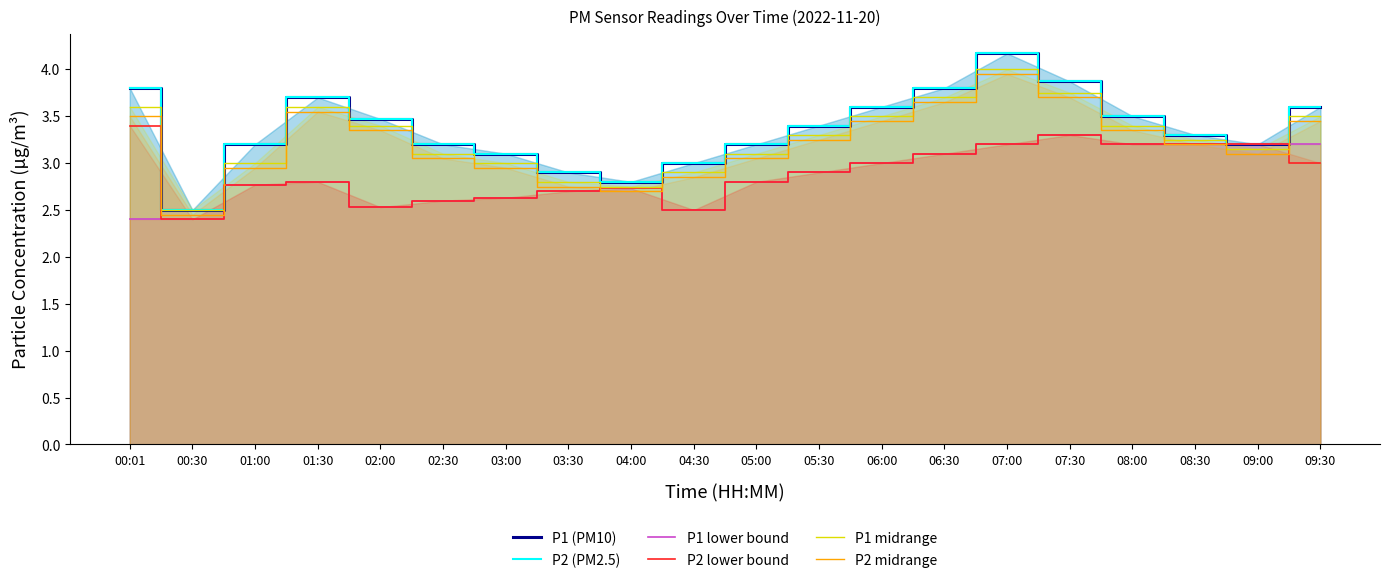

How many intersections are there between P2 lower bound and P1 midrange?

2